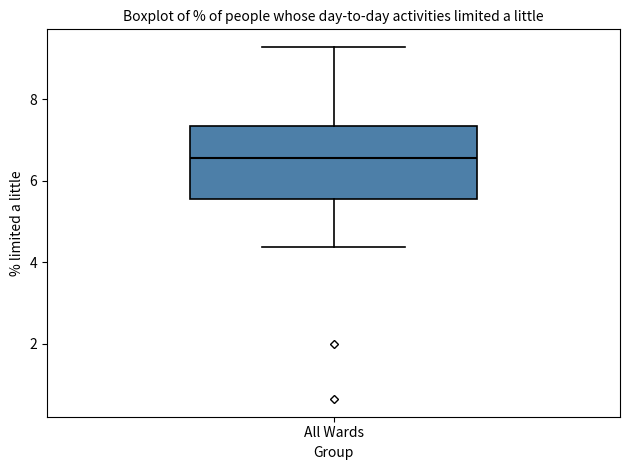

Transcribe this box plot: give where the median line is, the range the box spans, and where the two whiskers end, as read against the y-axis. The values are not printed on the chart, so give them approximately, as read against the axis.

median 6.6, box 5.6 to 7.4, whiskers 4.4 to 9.2